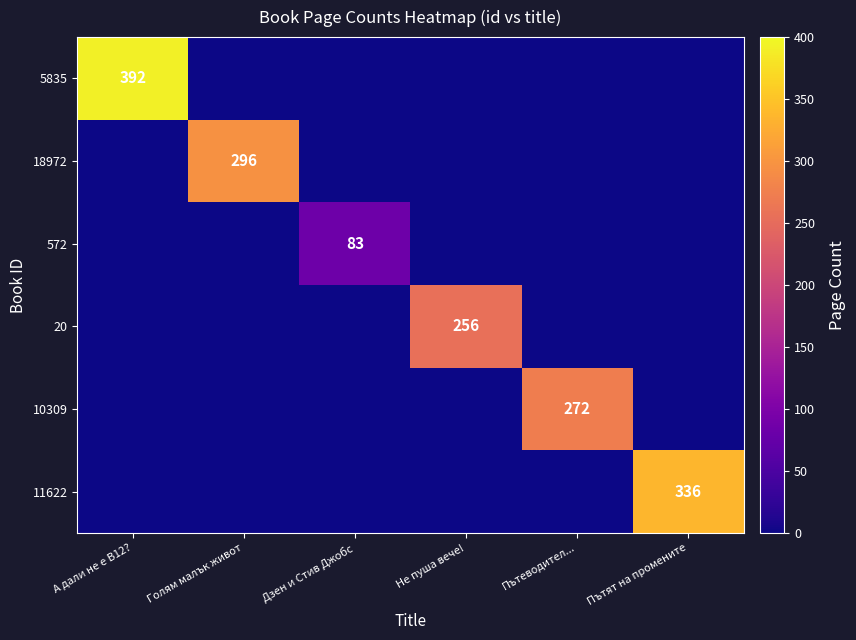

What is the total value across all series at Голям малък живот?

296